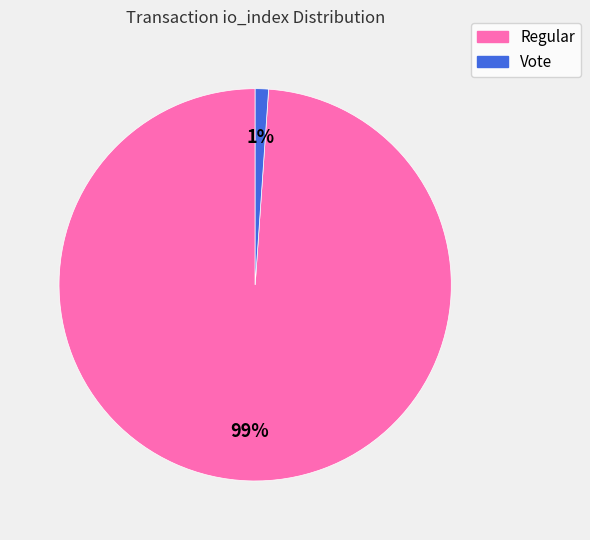

To the nearest percent, what is the average slice percentage?

50%